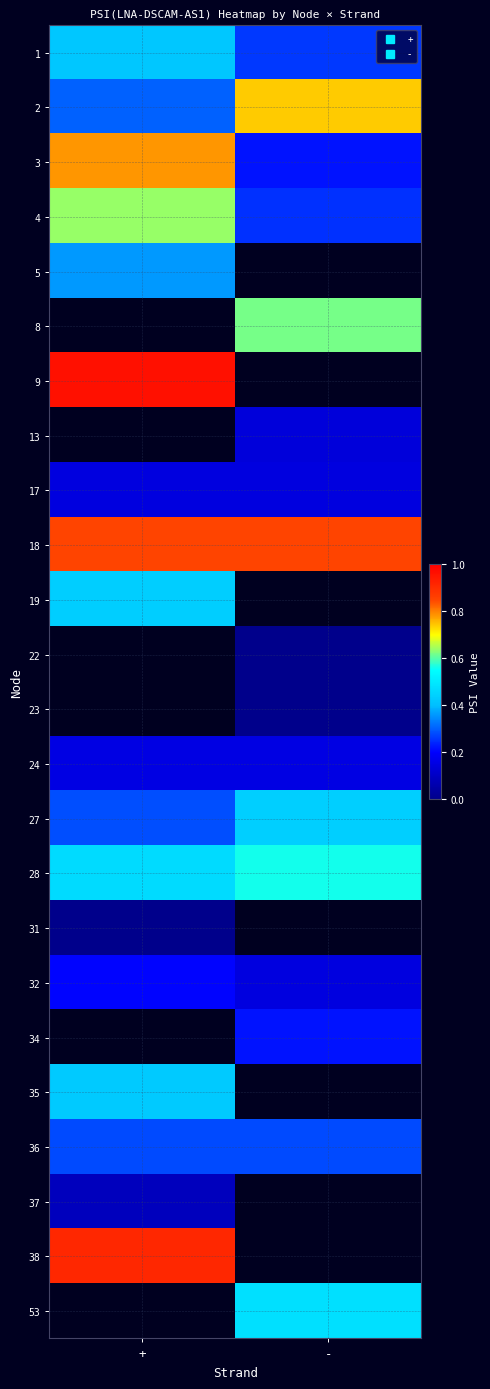

What is the sum of all 1 values?

0.7